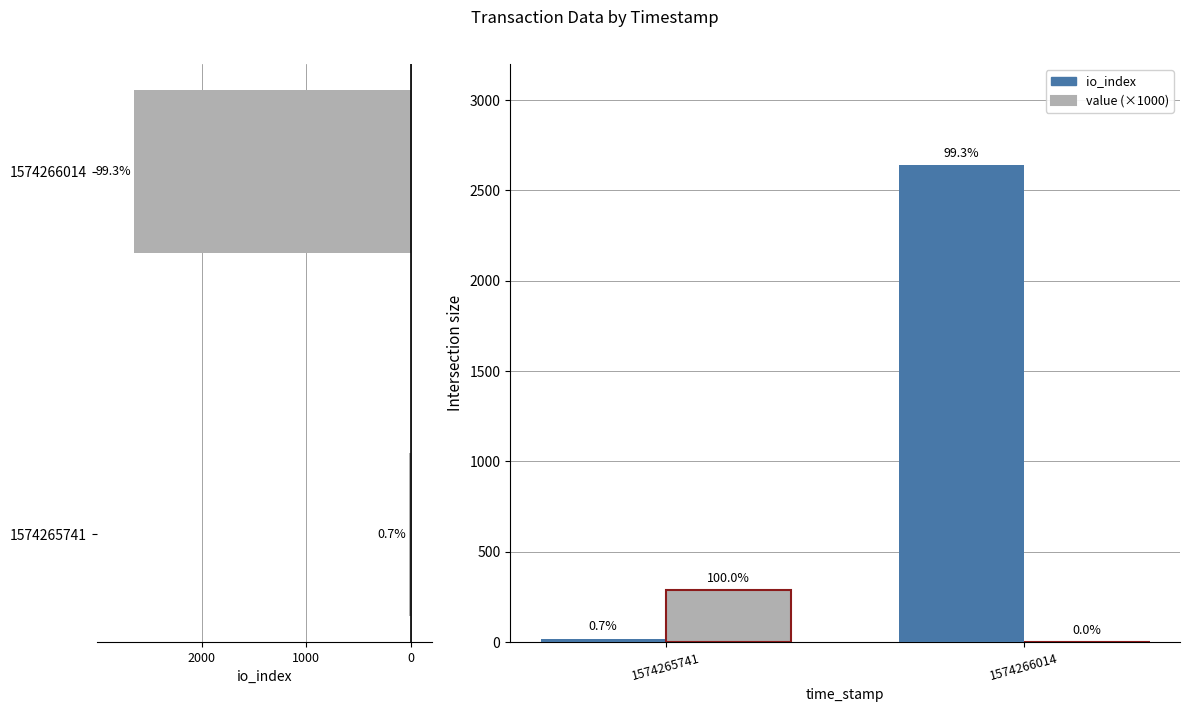

What is the sum of all io_index values?

2660.0